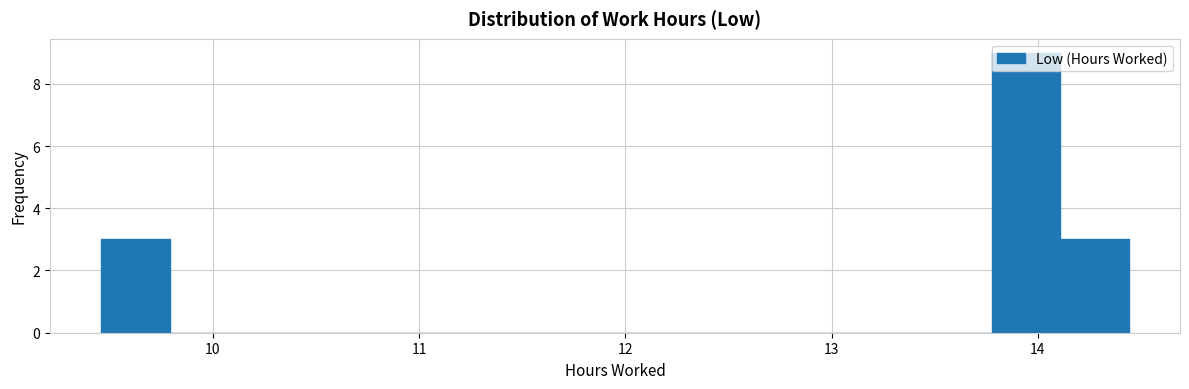

Read against the x-axis, roughly where is the centre of the tallest bar?

13.9